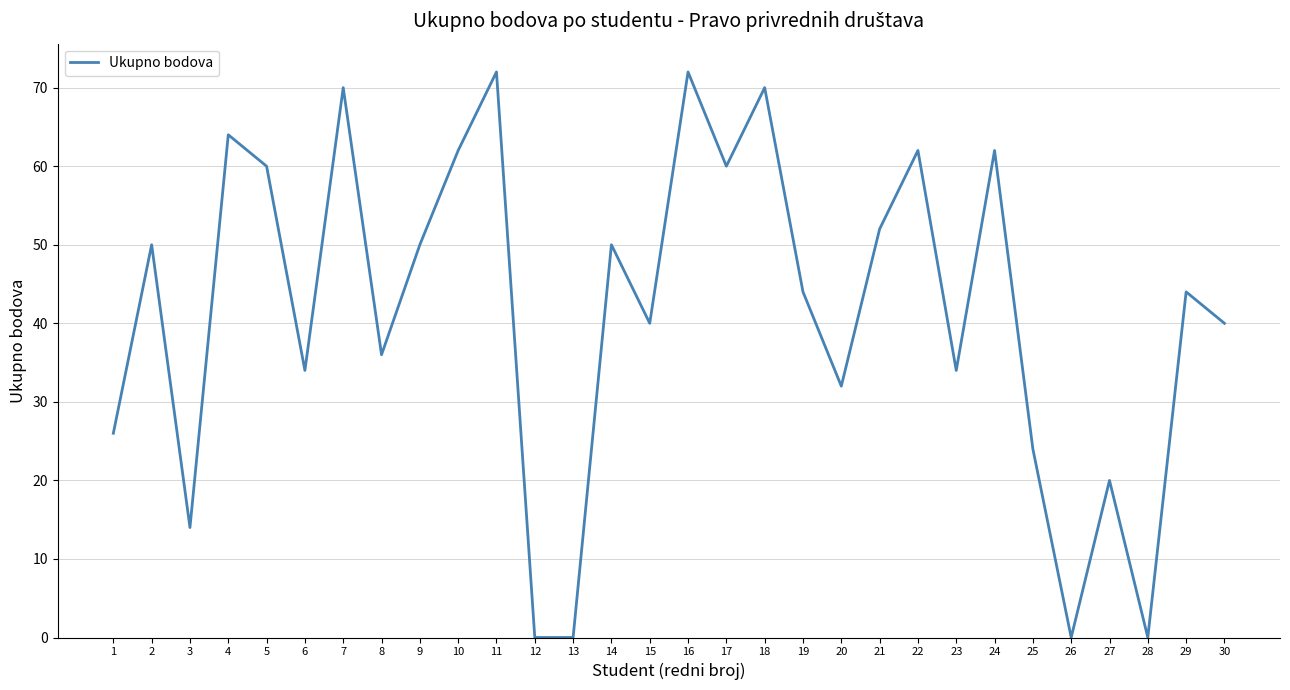

What is the sum of all values?

1244